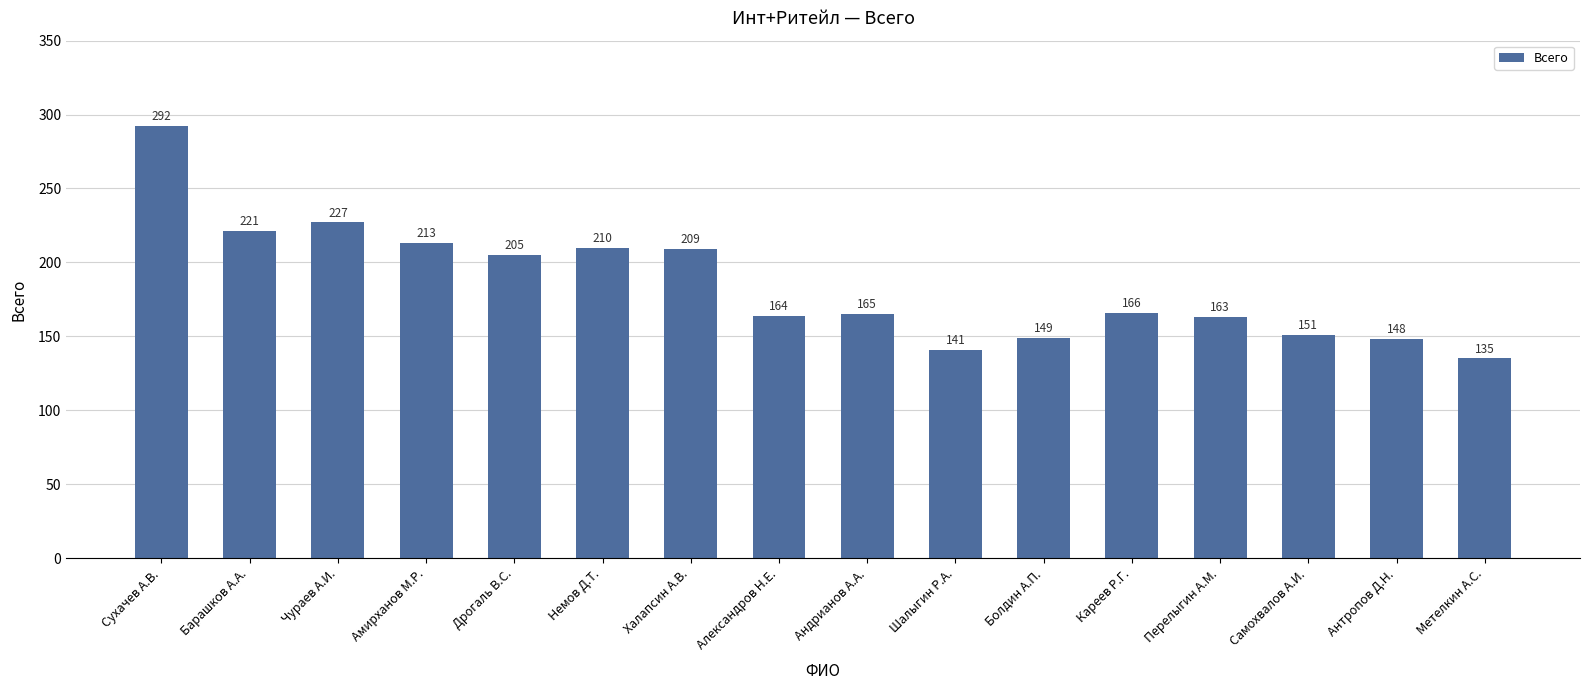

What is the change in value from Чураев А.И. to Кареев Р.Г.?

-61